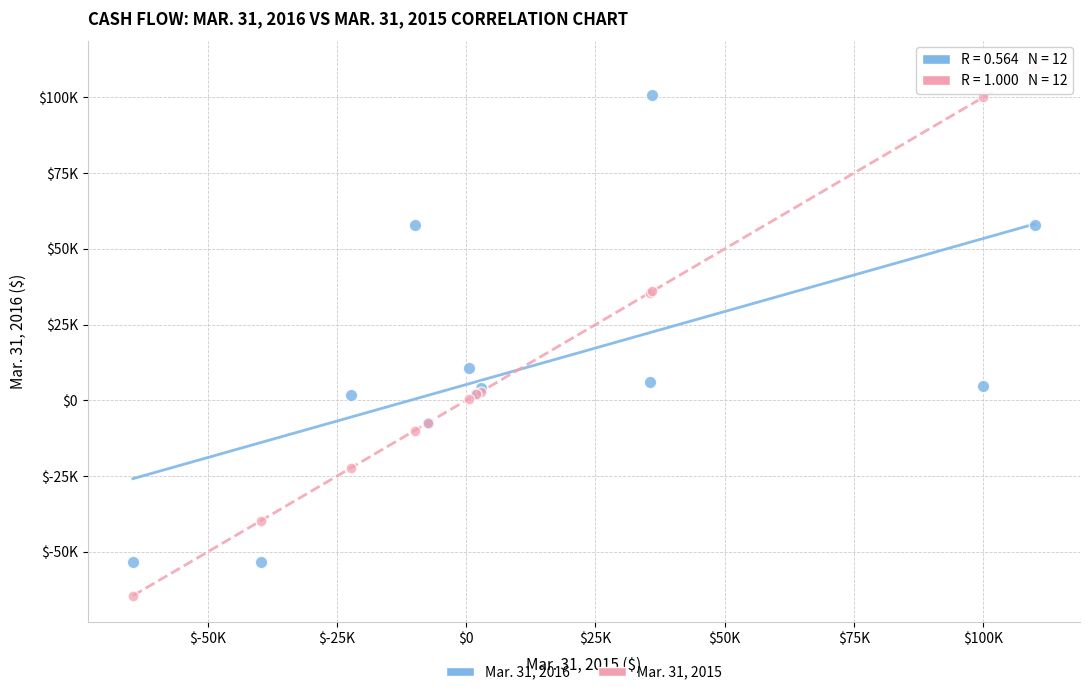

Which series contains the highest Y value?

Mar. 31, 2015